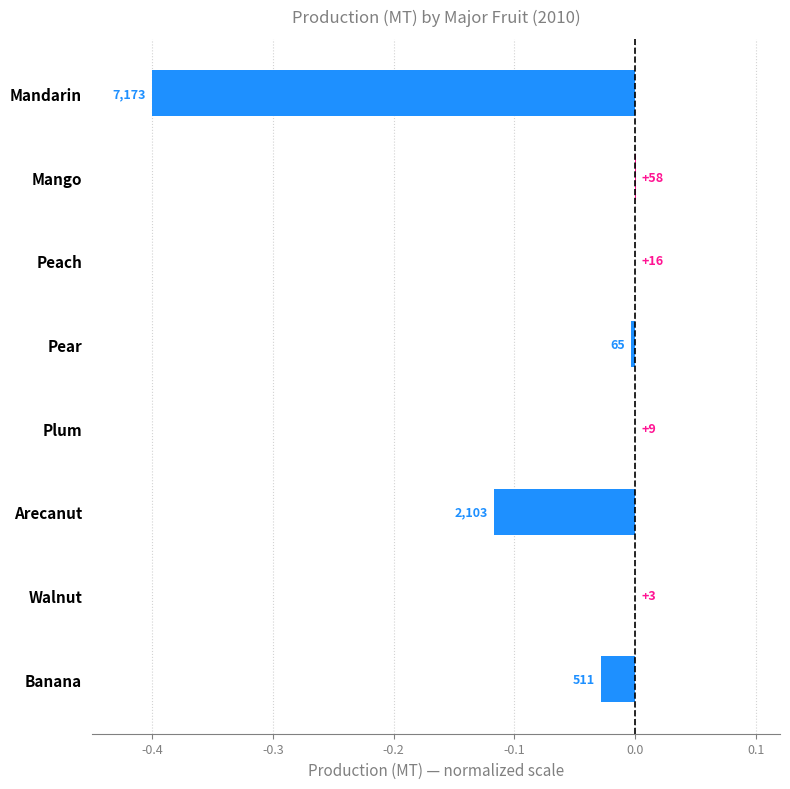

Are the bars horizontal?

Yes